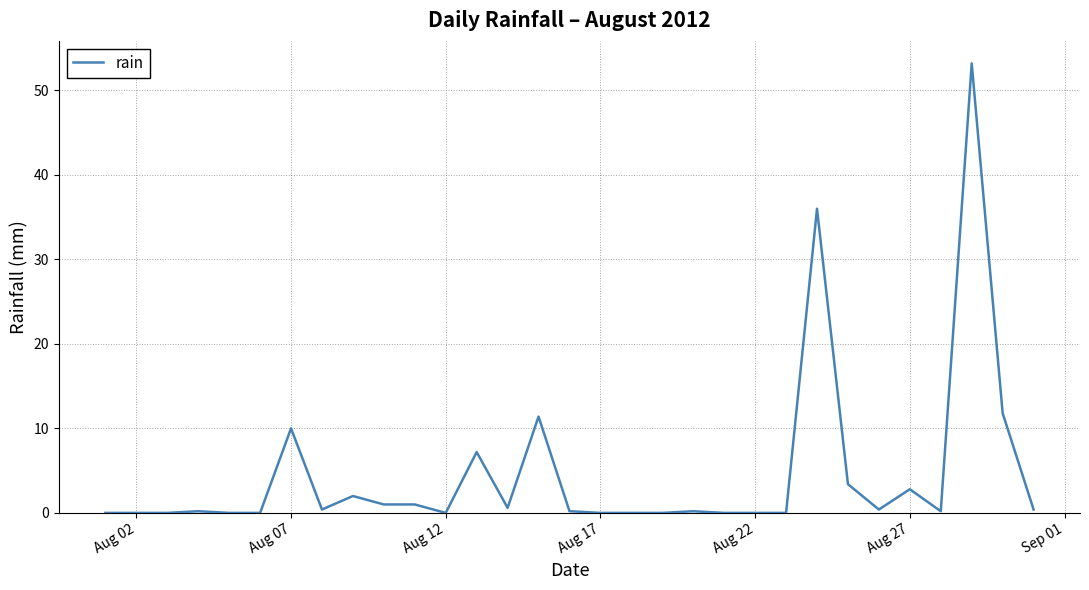

Is this an area chart (filled region under the line)?

No